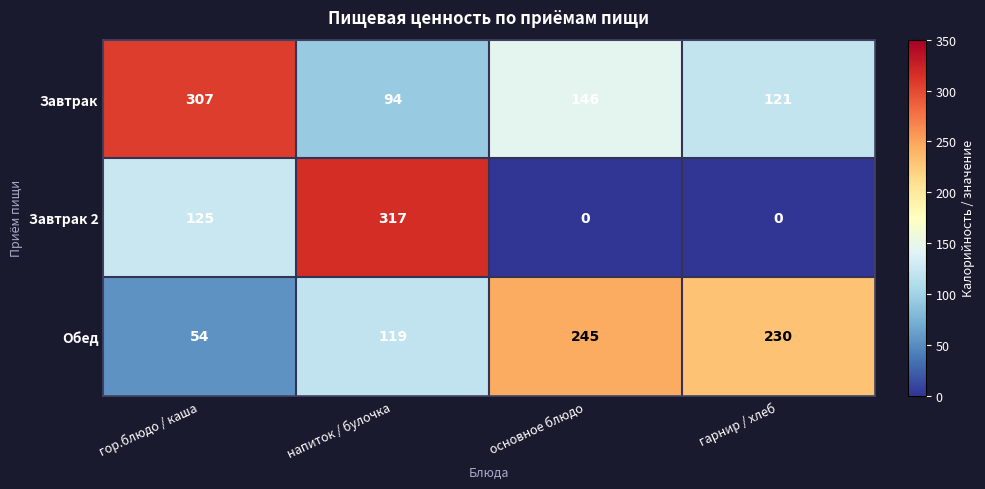

At how many categories does at least one series exceed 269?

2